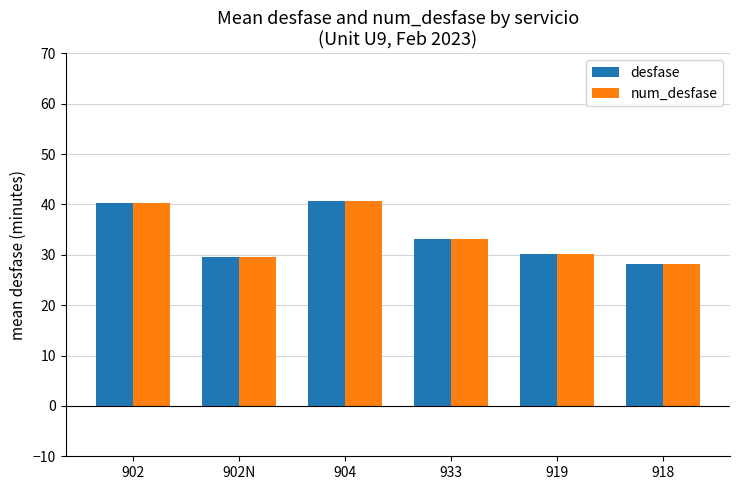

What value does the num_desfase series have at 933?

33.1